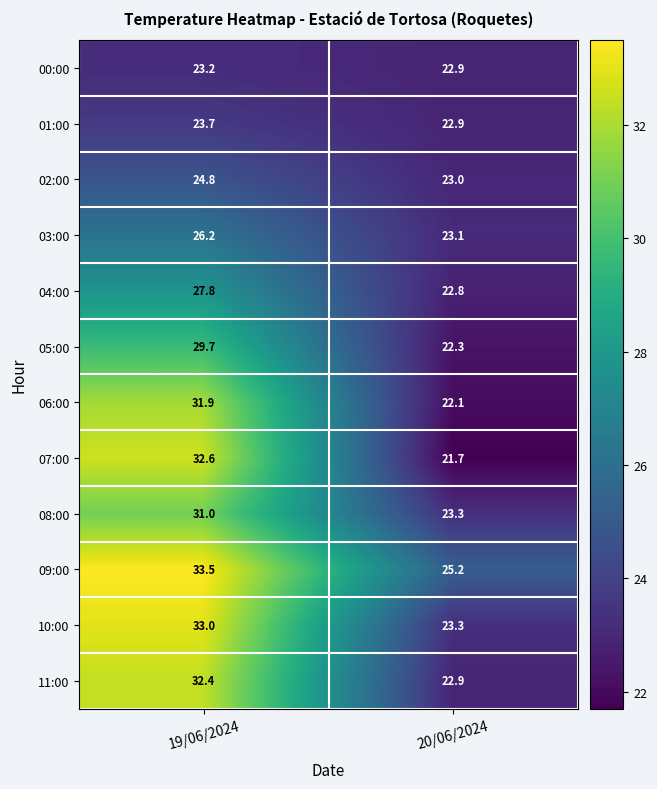

Count the number of data series in this chart.

12